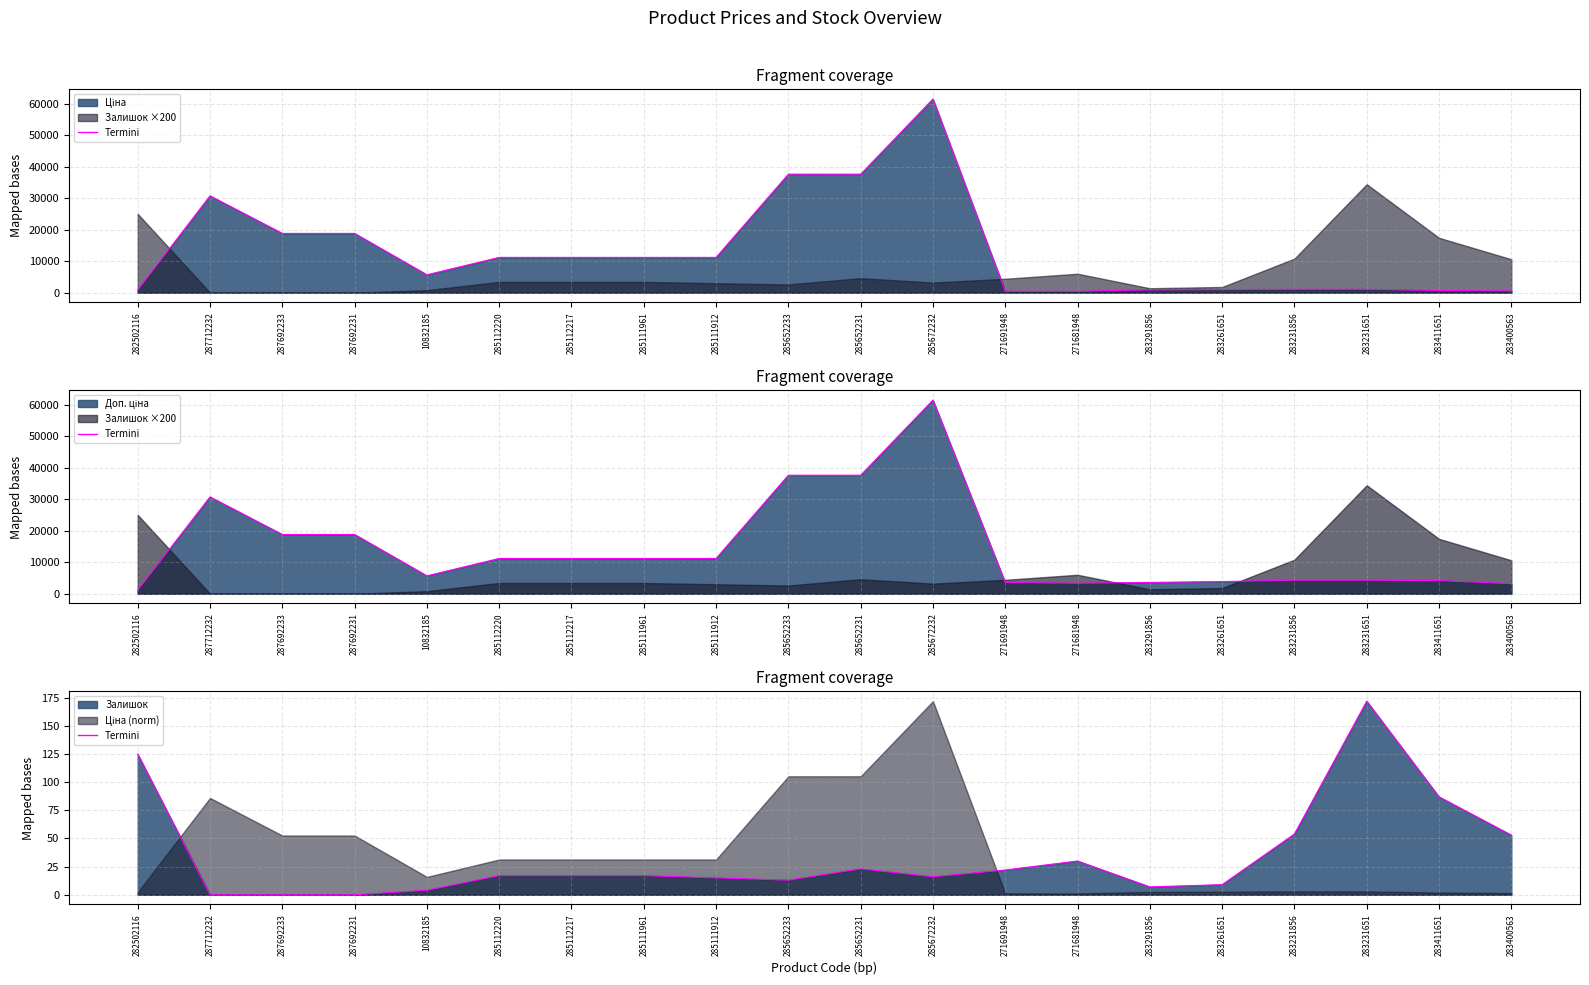

What is the label of the 19th point from the left?

283411651